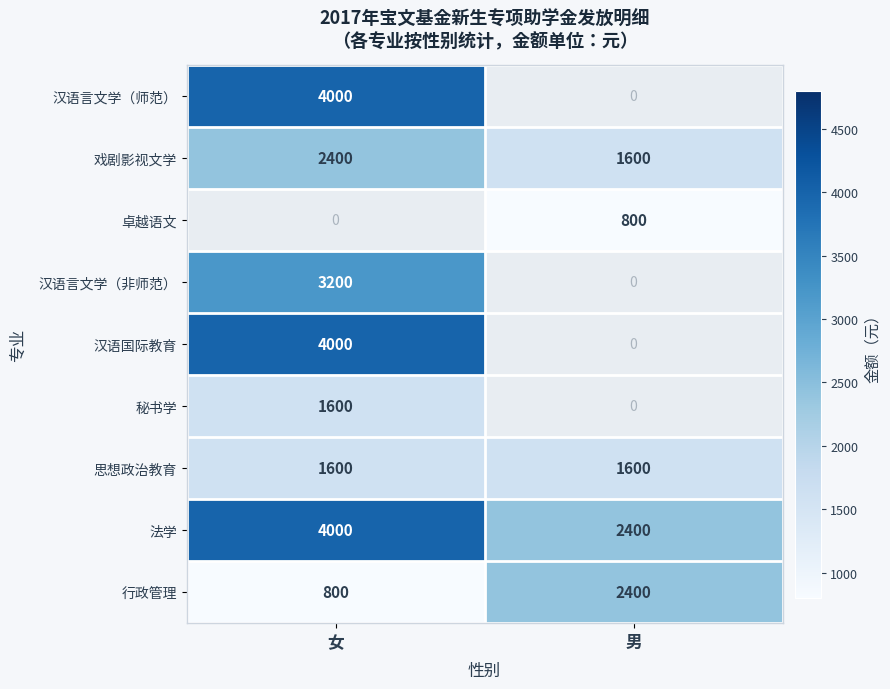

What is the smallest value displayed?

800.0